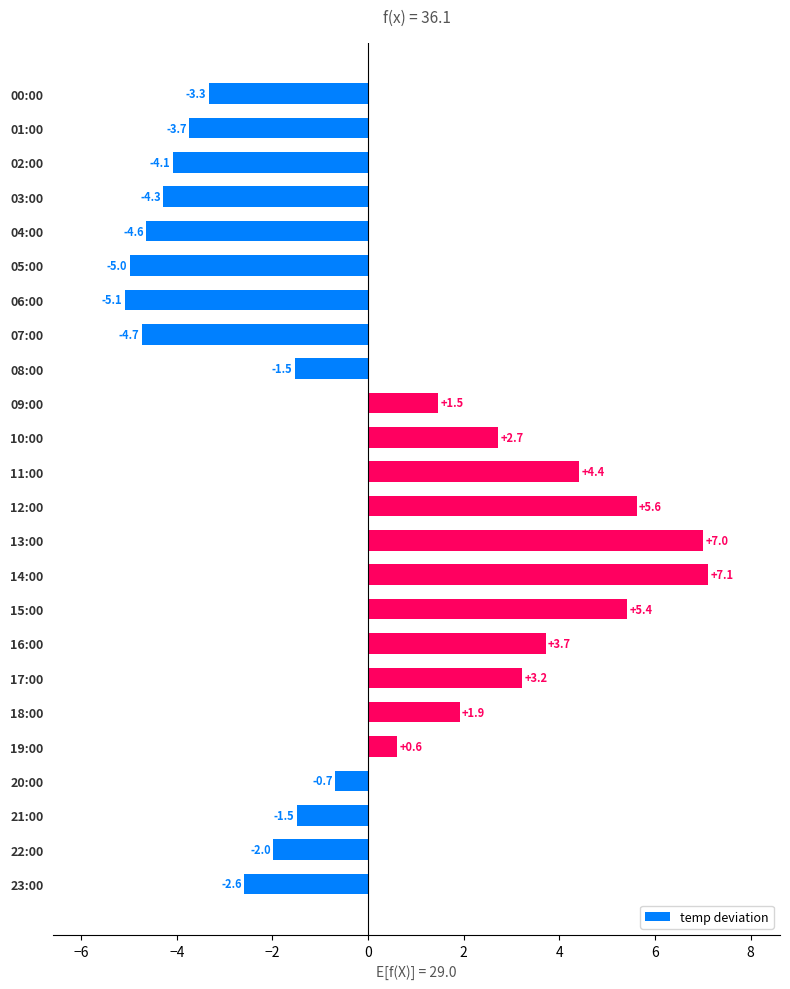

Reading top to bottom, list all the values displayed in this chart.

00:00=-3.3	01:00=-3.7	02:00=-4.1	03:00=-4.3	04:00=-4.6	05:00=-5.0	06:00=-5.1	07:00=-4.7	08:00=-1.5	09:00=1.5	10:00=2.7	11:00=4.4	12:00=5.6	13:00=7.0	14:00=7.1	15:00=5.4	16:00=3.7	17:00=3.2	18:00=1.9	19:00=0.6	20:00=-0.7	21:00=-1.5	22:00=-2.0	23:00=-2.6